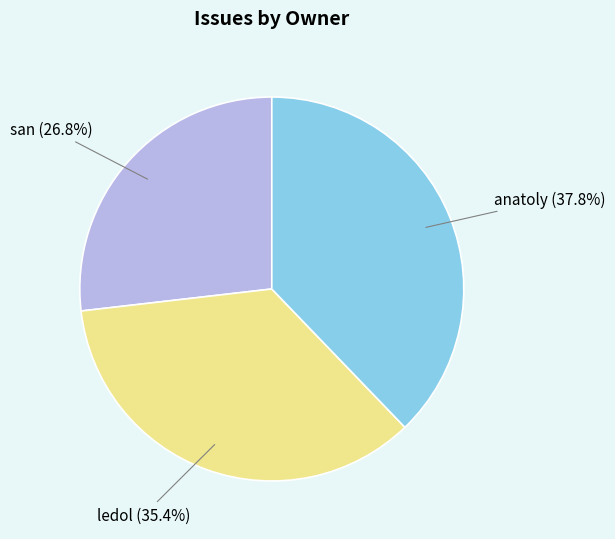

What is the total percentage of san and anatoly?

64.6%